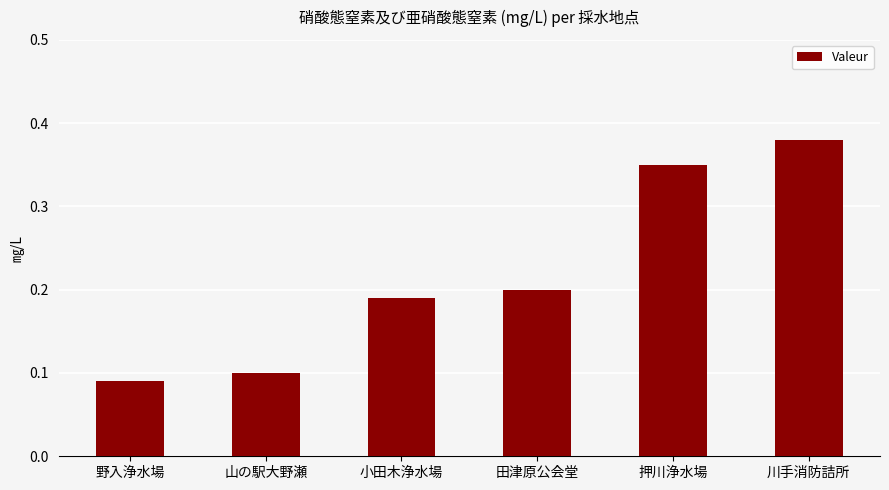

How many bars are there in total?

6